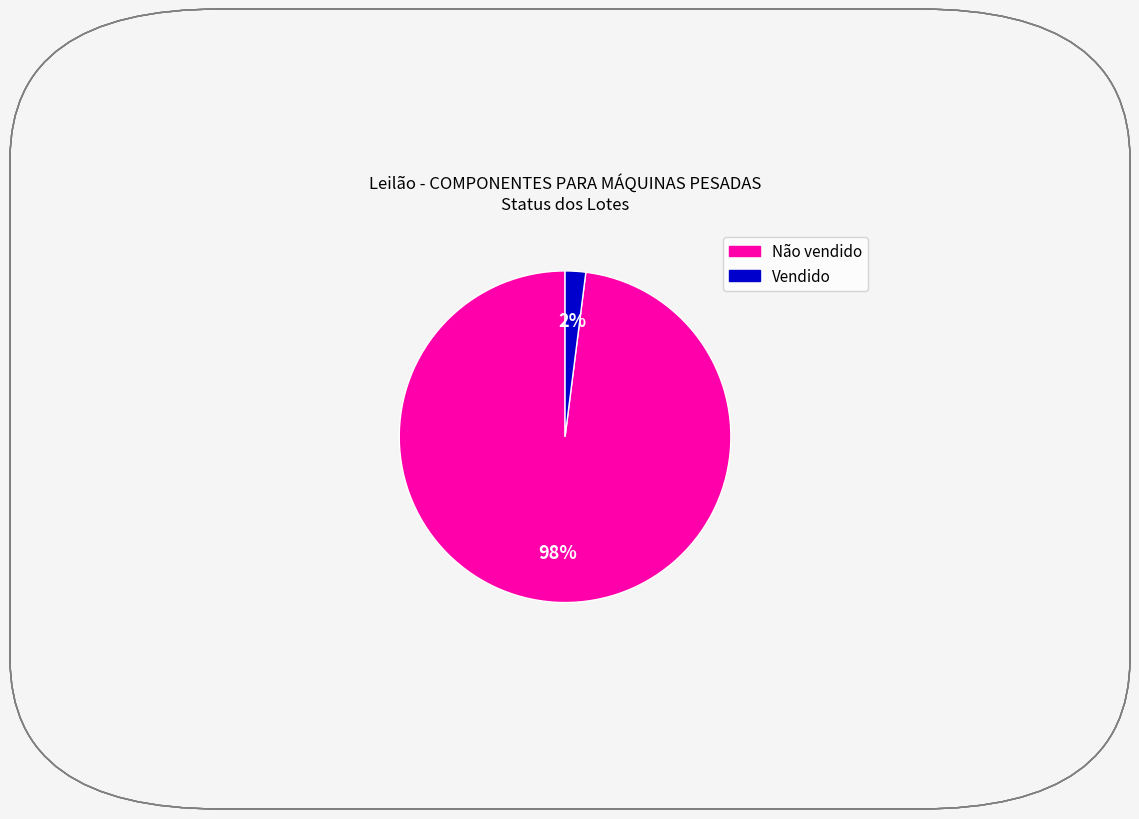

What is the smallest slice in the pie chart?

Vendido